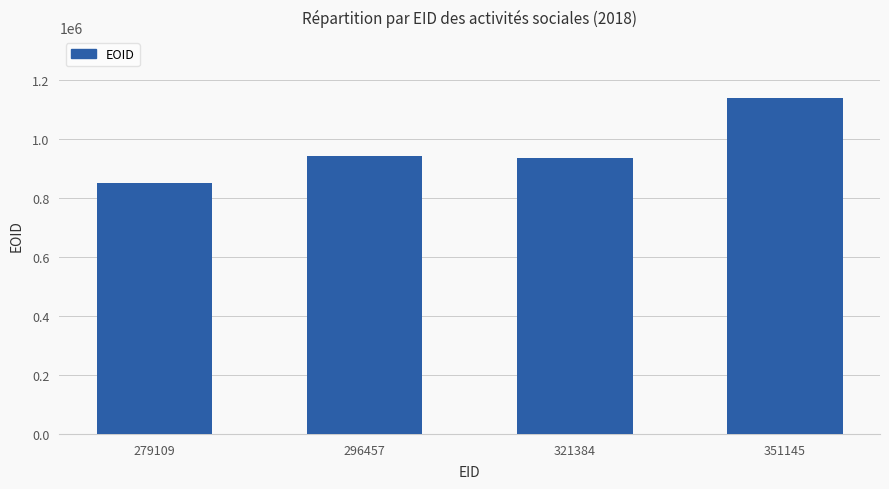

What is the value of the 4th bar from the left?

1141983